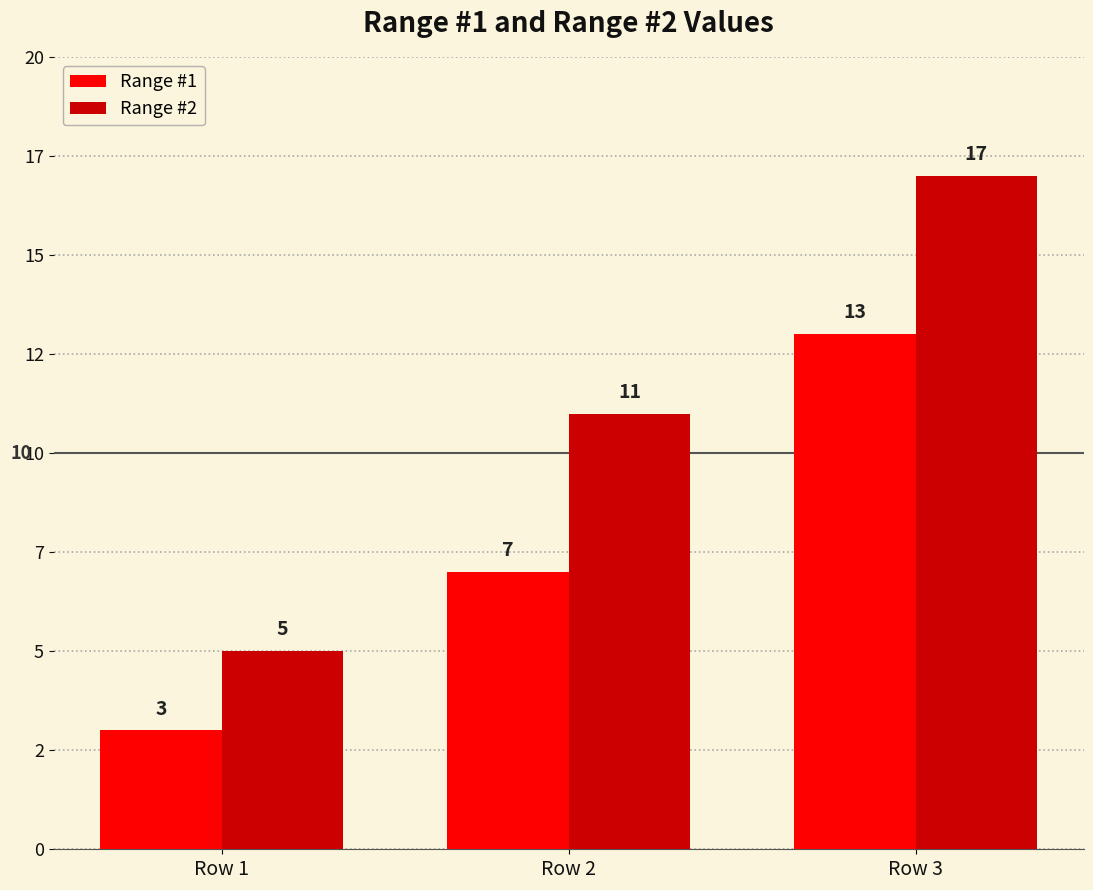

What are all the series names shown in the legend?

Range #1, Range #2